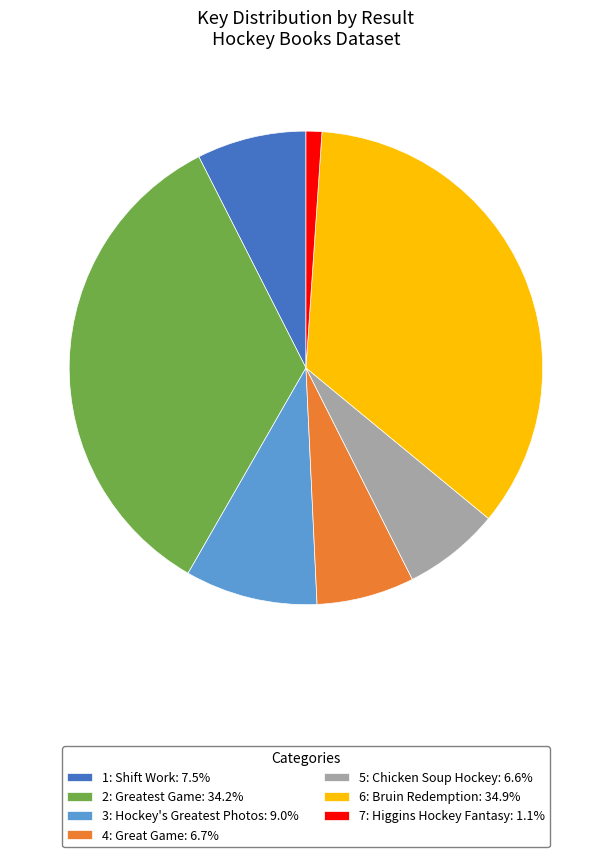

What is the ratio of the value at 5: Chicken Soup Hockey: 6.6% to the value at 3: Hockey's Greatest Photos: 9.0%?

0.7